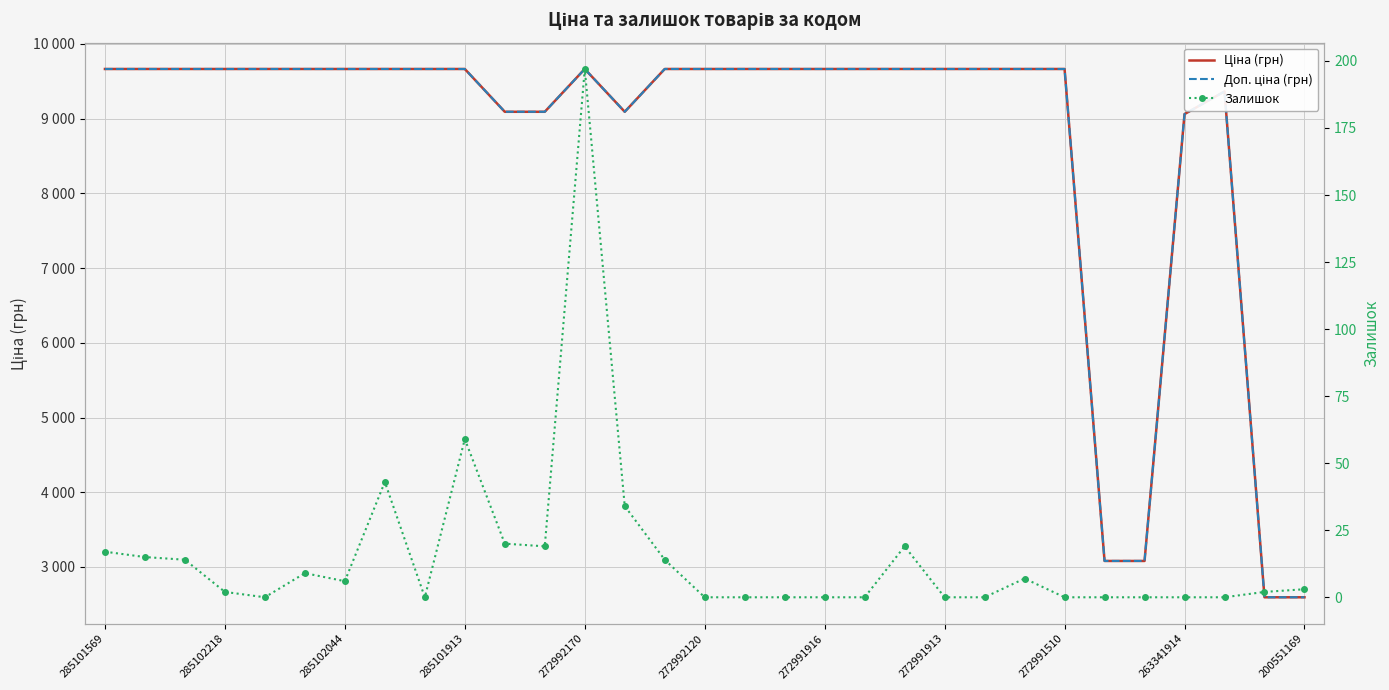

At how many categories does at least one series exceed 7808?

27